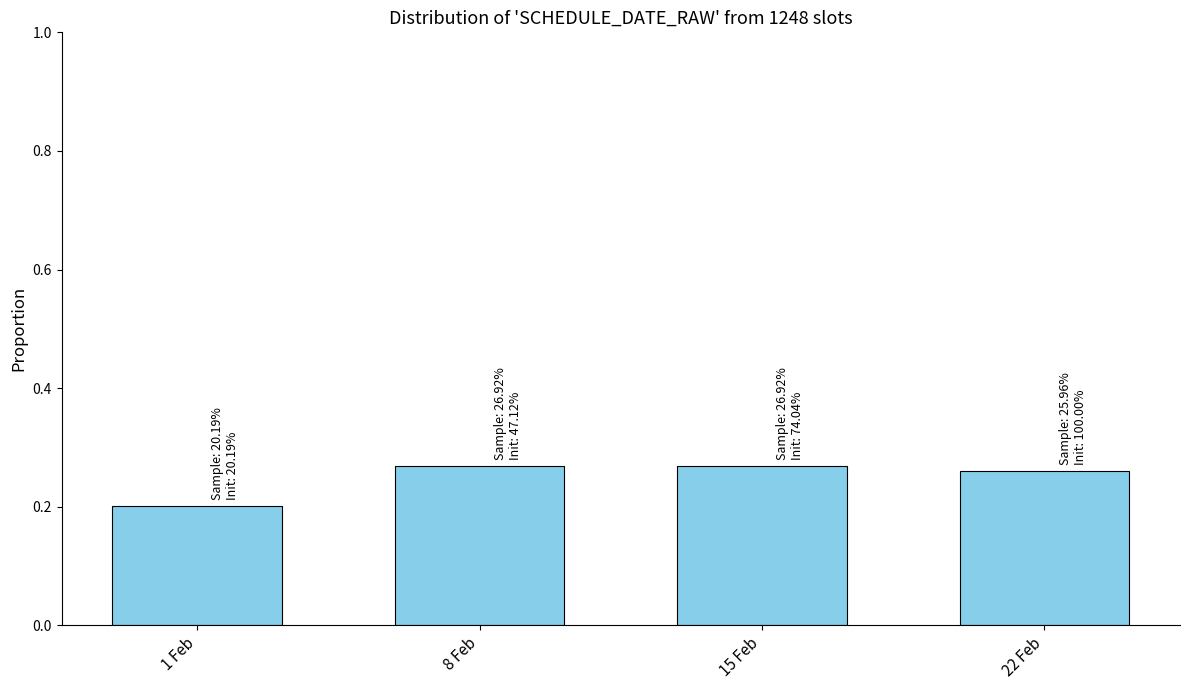

Which has a higher value, 1 Feb or 22 Feb?

22 Feb